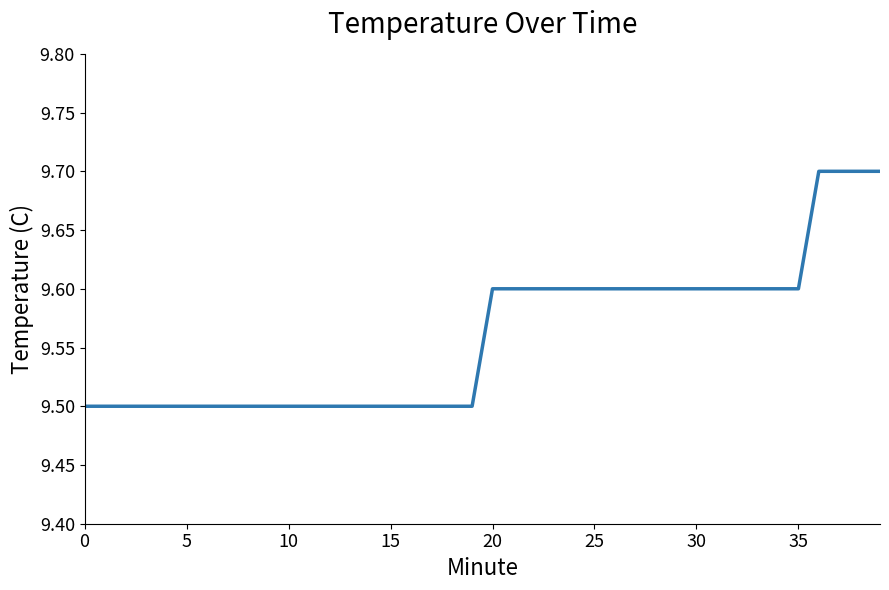

What is the maximum value shown in the chart?

9.7